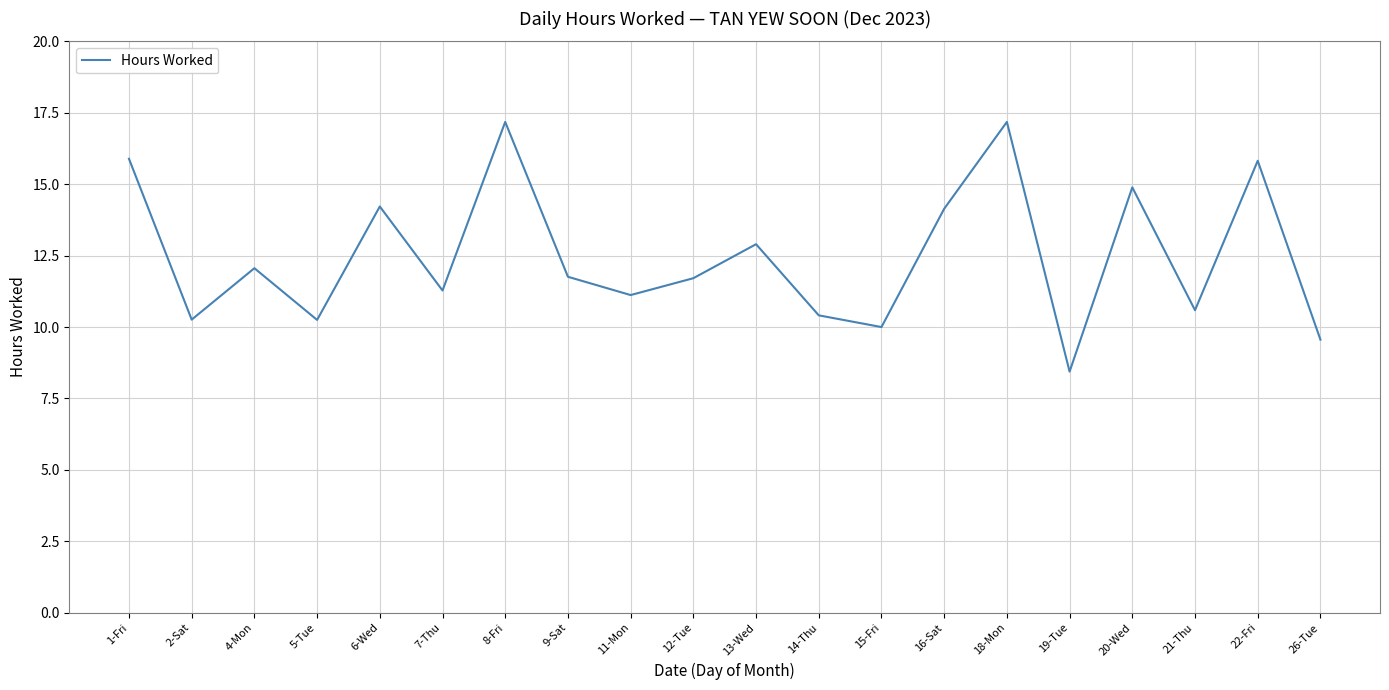

Is this an area chart (filled region under the line)?

No